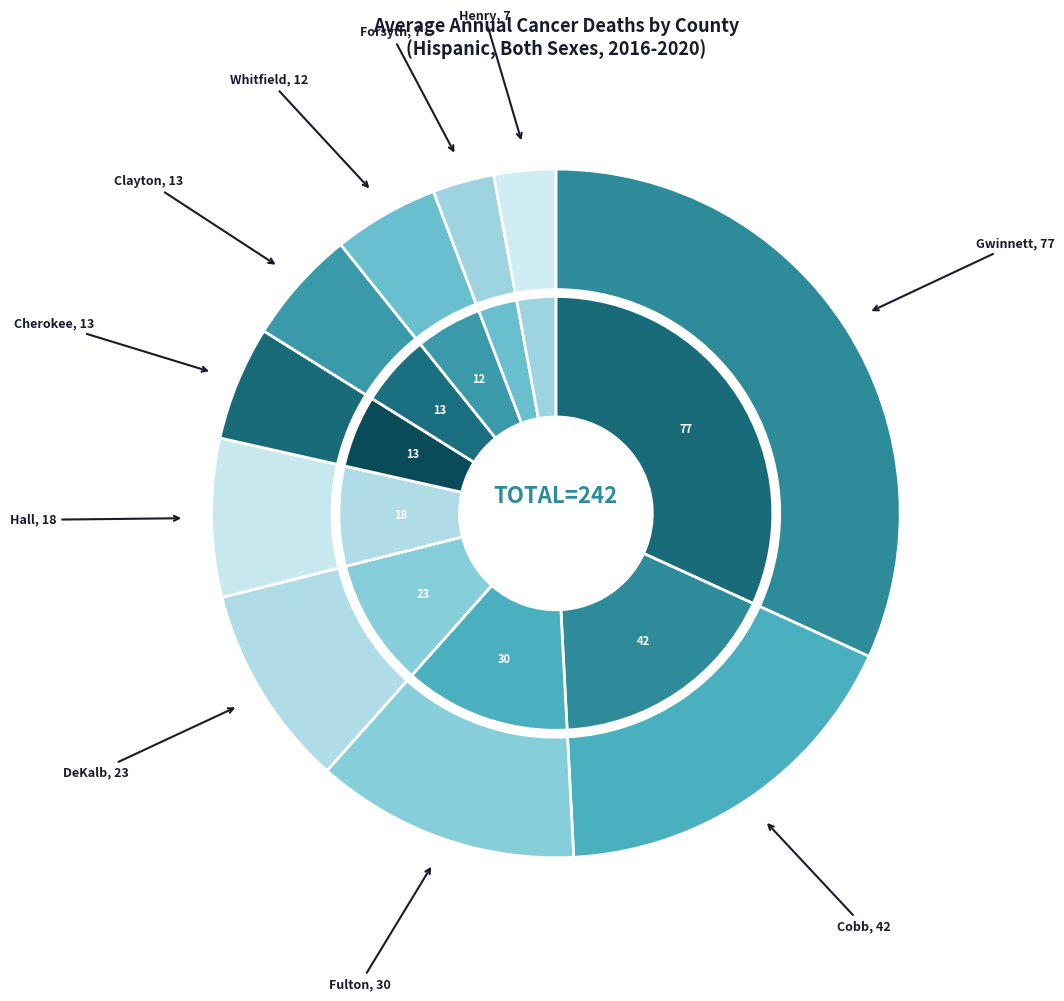

Is there any slice that represents more than half of the pie?

No